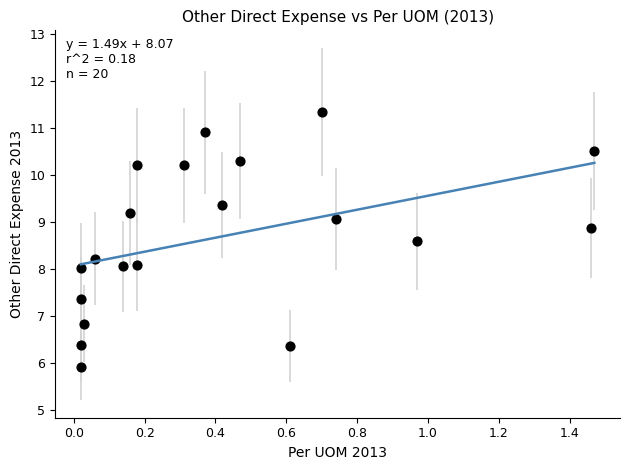

What is the range of Y values (max minus min)?

5.4